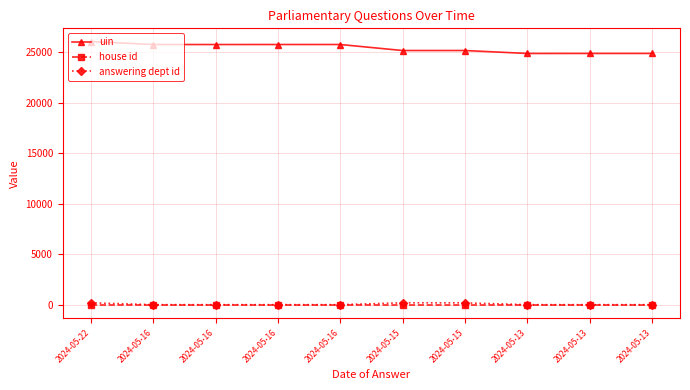

How many lines are shown in the chart?

3